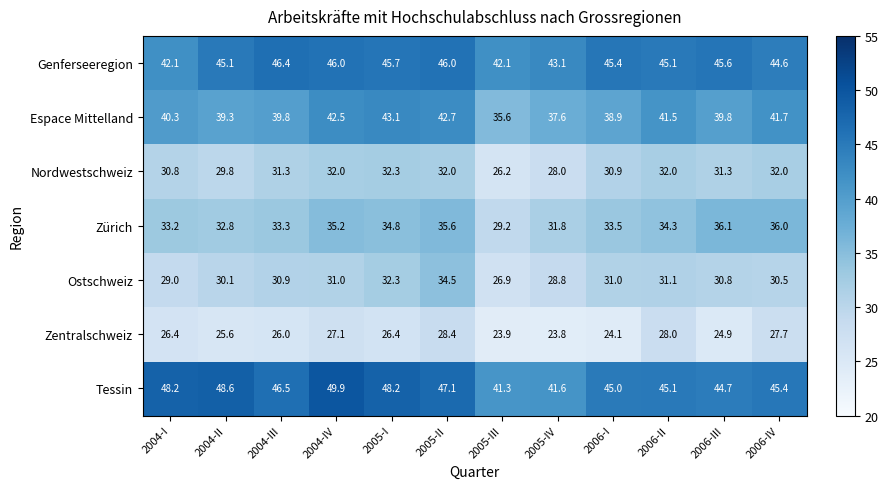

Rank the series at 2005-II from lowest to highest value.

Zentralschweiz, Nordwestschweiz, Ostschweiz, Zürich, Espace Mittelland, Genferseeregion, Tessin